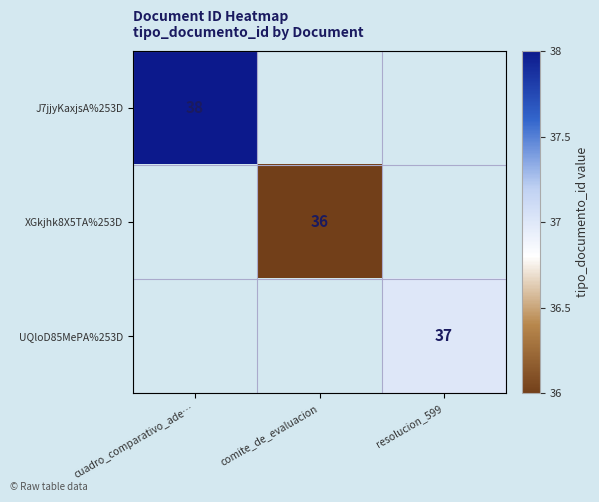

The value of UQloD85MePA%253D at resolucion_599 is 37. True or false?

True